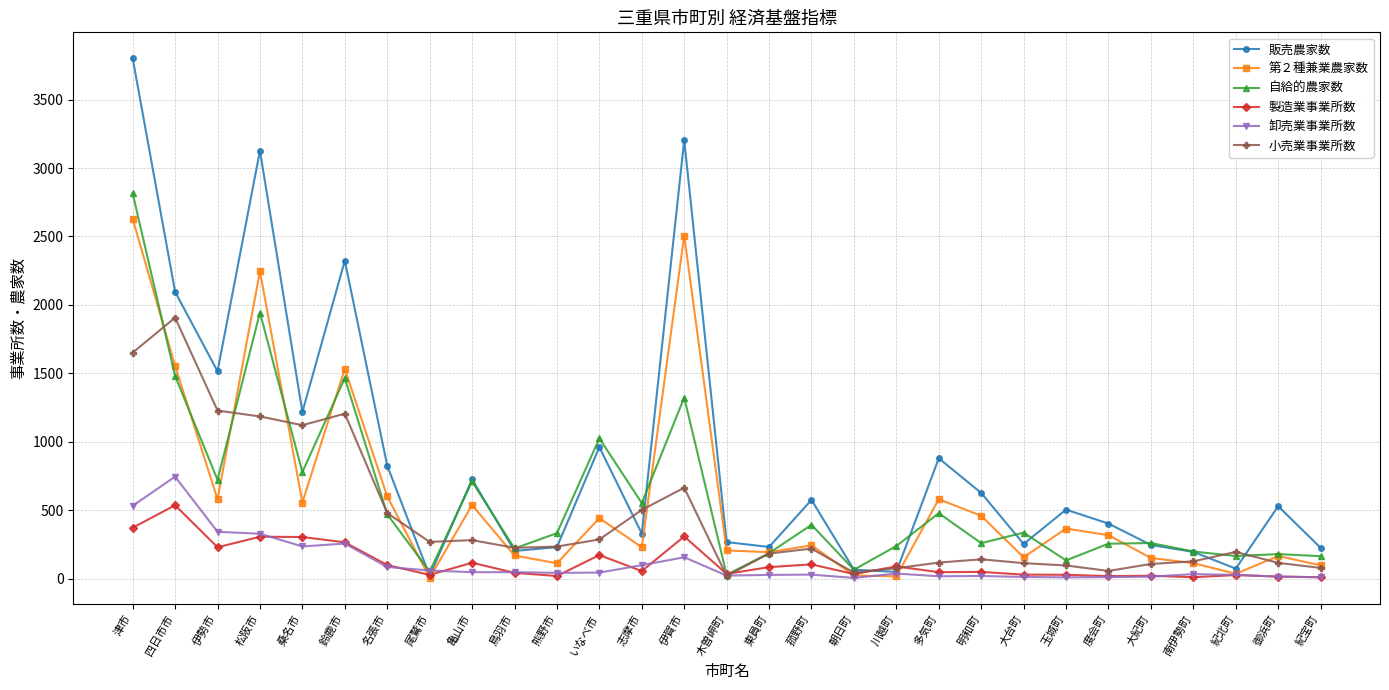

What is the label of the 19th point from the left?

川越町